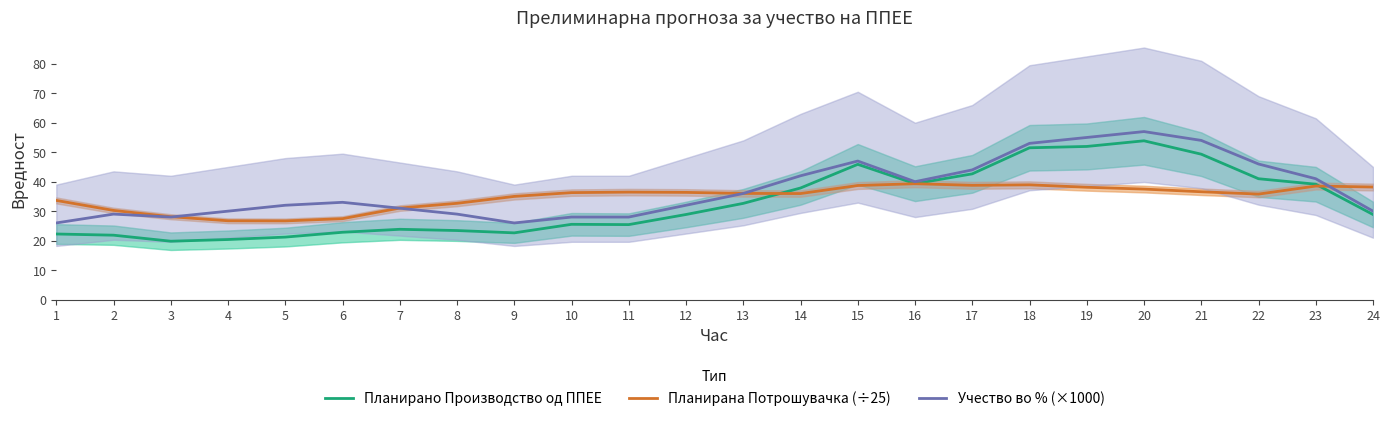

Reading left to right, list all the values displayed in this chart.

Планирано Производство од ППЕЕ: 22.3	21.8	19.8	20.4	21.2	22.8	23.8	23.4	22.6	25.5	25.4	28.9	32.6	37.9	45.9	39.3	42.7	51.5	52.0	53.9	49.3	41.0	39.1	28.9
Планирана Потрошувачка (÷25): 33.6	30.2	28.1	26.7	26.7	27.5	31.0	32.7	35.0	36.3	36.5	36.4	36.0	36.0	38.7	39.3	38.8	38.9	38.1	37.5	36.6	35.8	38.5	38.2
Учество во % (×1000): 26.0	29.0	28.0	30.0	32.0	33.0	31.0	29.0	26.0	28.0	28.0	32.0	36.0	42.0	47.0	40.0	44.0	53.0	55.0	57.0	54.0	46.0	41.0	30.0